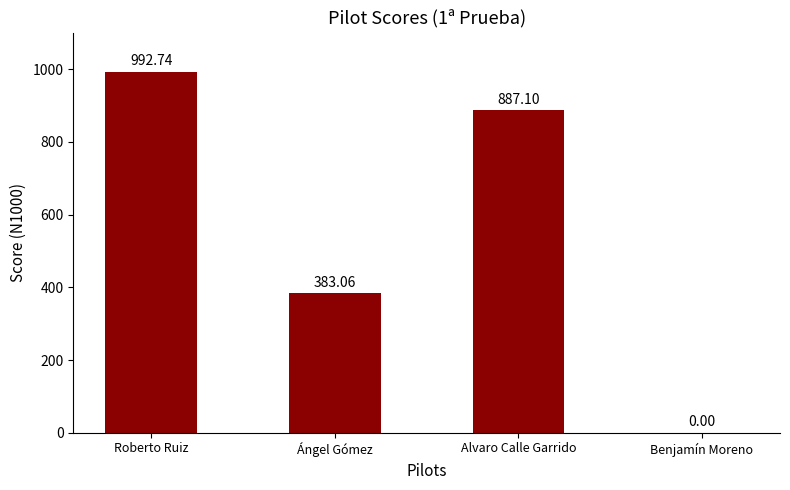

Reading left to right, transcribe all the data shown in this chart.

Roberto Ruiz=992.7	Ángel Gómez=383.1	Alvaro Calle Garrido=887.1	Benjamín Moreno=0.0